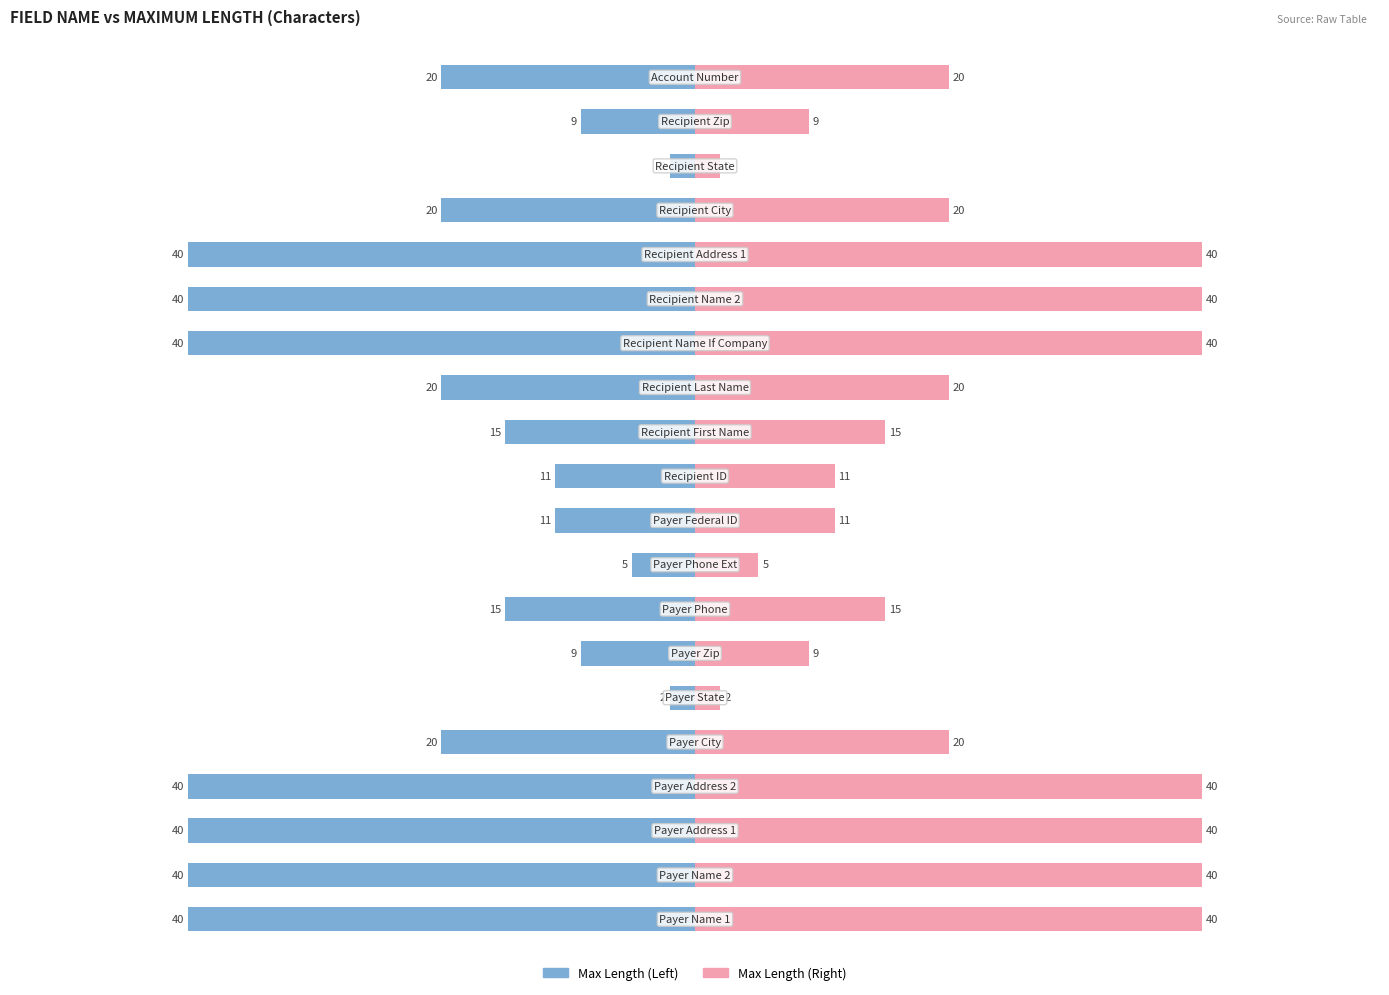

Which series changed the most between 8 and 12?

Maximum Length (Left)